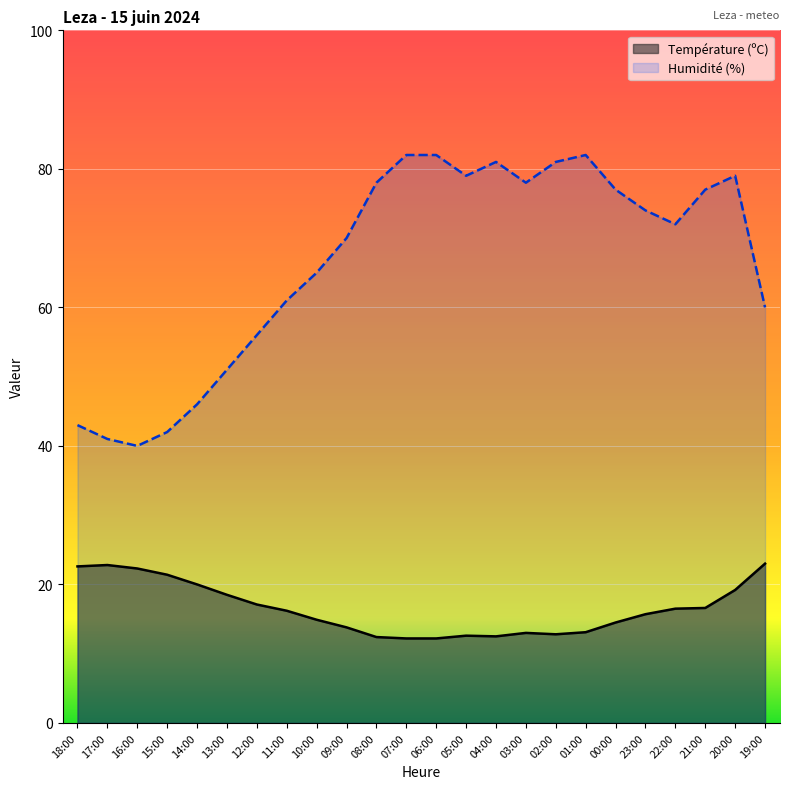

Reading left to right, extract all data points from this chart.

Température (ºC): 22.6	22.8	22.3	21.4	20.0	18.5	17.1	16.2	14.9	13.8	12.4	12.2	12.2	12.6	12.5	13.0	12.8	13.1	14.5	15.7	16.5	16.6	19.2	23.0
Humidité (%): 43.0	41.0	40.0	42.0	46.0	51.0	56.0	61.0	65.0	70.0	78.0	82.0	82.0	79.0	81.0	78.0	81.0	82.0	77.0	74.0	72.0	77.0	79.0	60.0